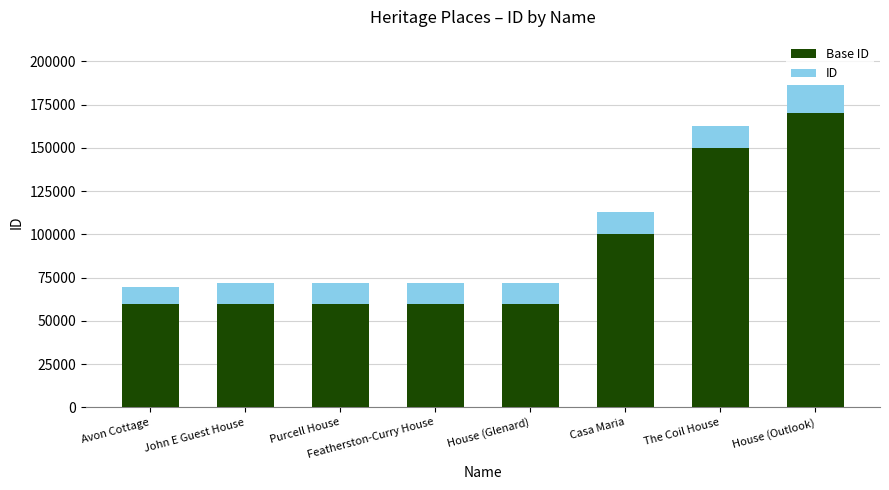

What is the total value across all series at The Coil House?

162356